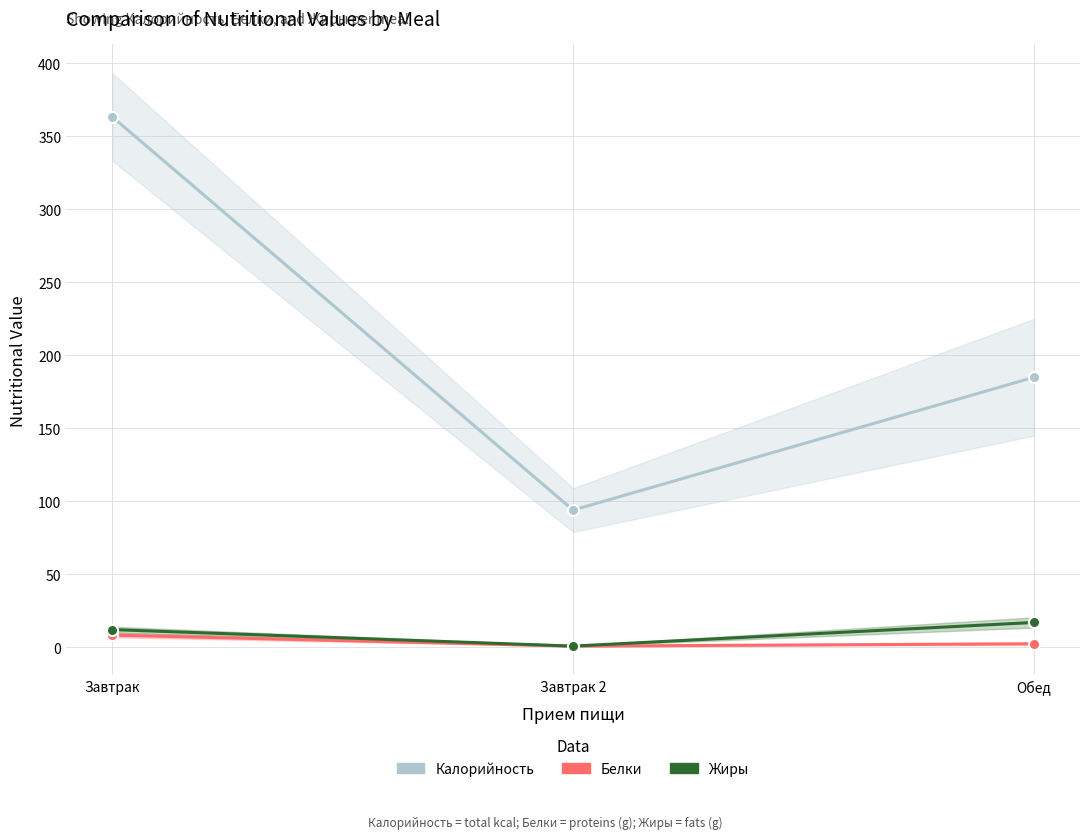

How many data points does each series have?

3